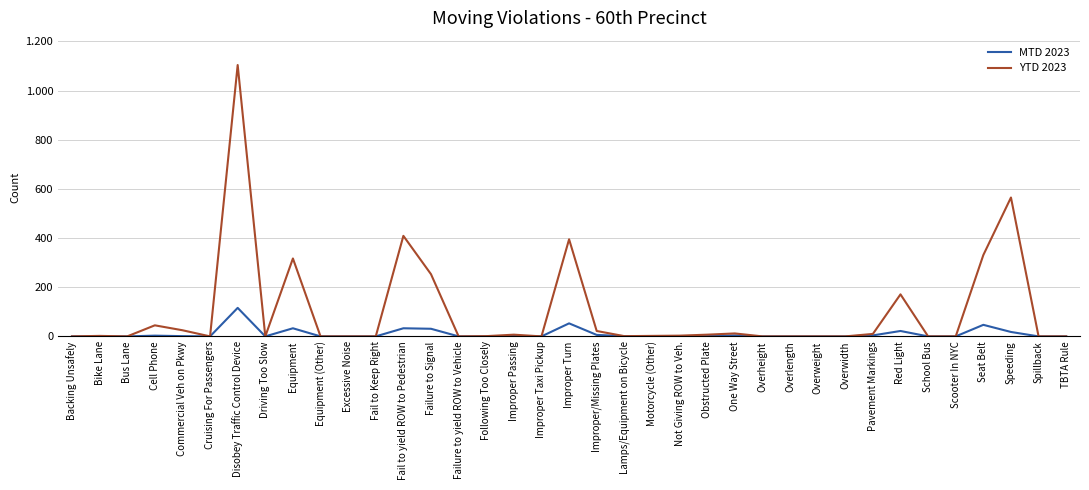

List the labels in order of MTD 2023 value, largest first.

Disobey Traffic Control Device, Improper Turn, Seat Belt, Equipment, Fail to yield ROW to Pedestrian, Failure to Signal, Red Light, Speeding, Improper/Missing Plates, One Way Street, Pavement Markings, Cell Phone, Improper Passing, Commercial Veh on Pkwy, Lamps/Equipment on Bicycle, Obstructed Plate, Backing Unsafely, Bike Lane, Bus Lane, Cruising For Passengers, Driving Too Slow, Equipment (Other), Excessive Noise, Fail to Keep Right, Failure to yield ROW to Vehicle, Following Too Closely, Improper Taxi Pickup, Motorcycle (Other), Not Giving ROW to Veh., Overheight, Overlength, Overweight, Overwidth, School Bus, Scooter In NYC, Spillback, TBTA Rule